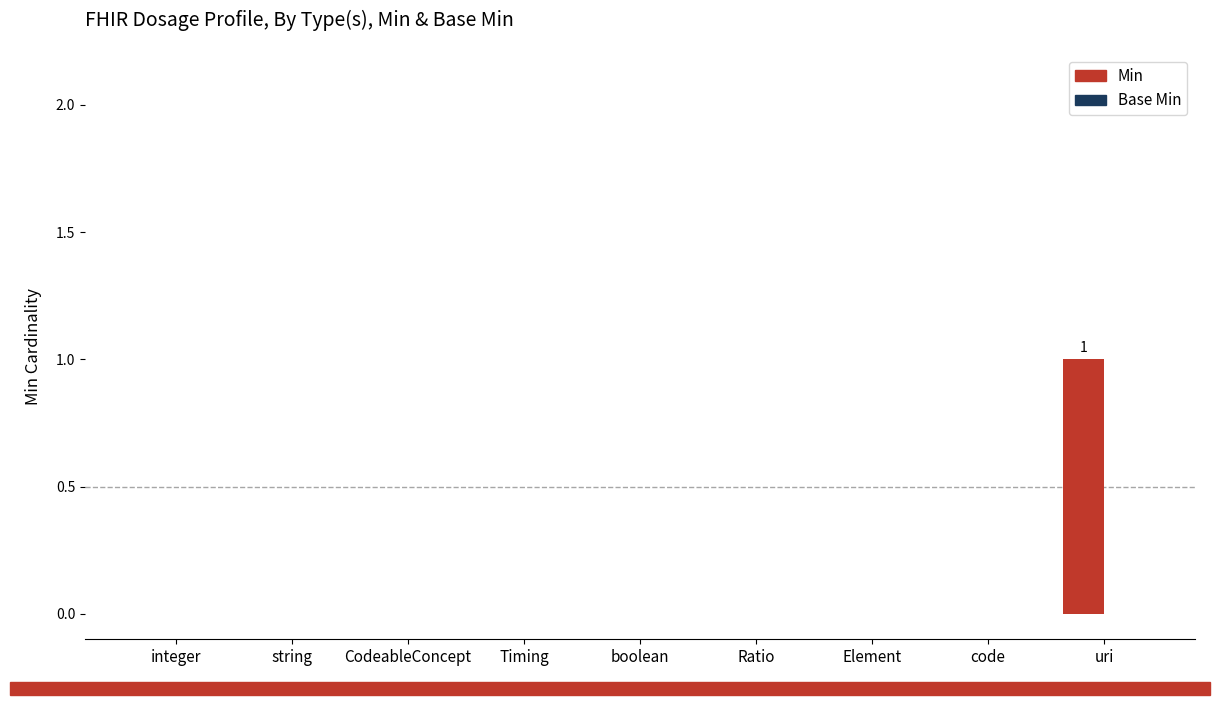

Between Ratio and uri, which is larger?

uri